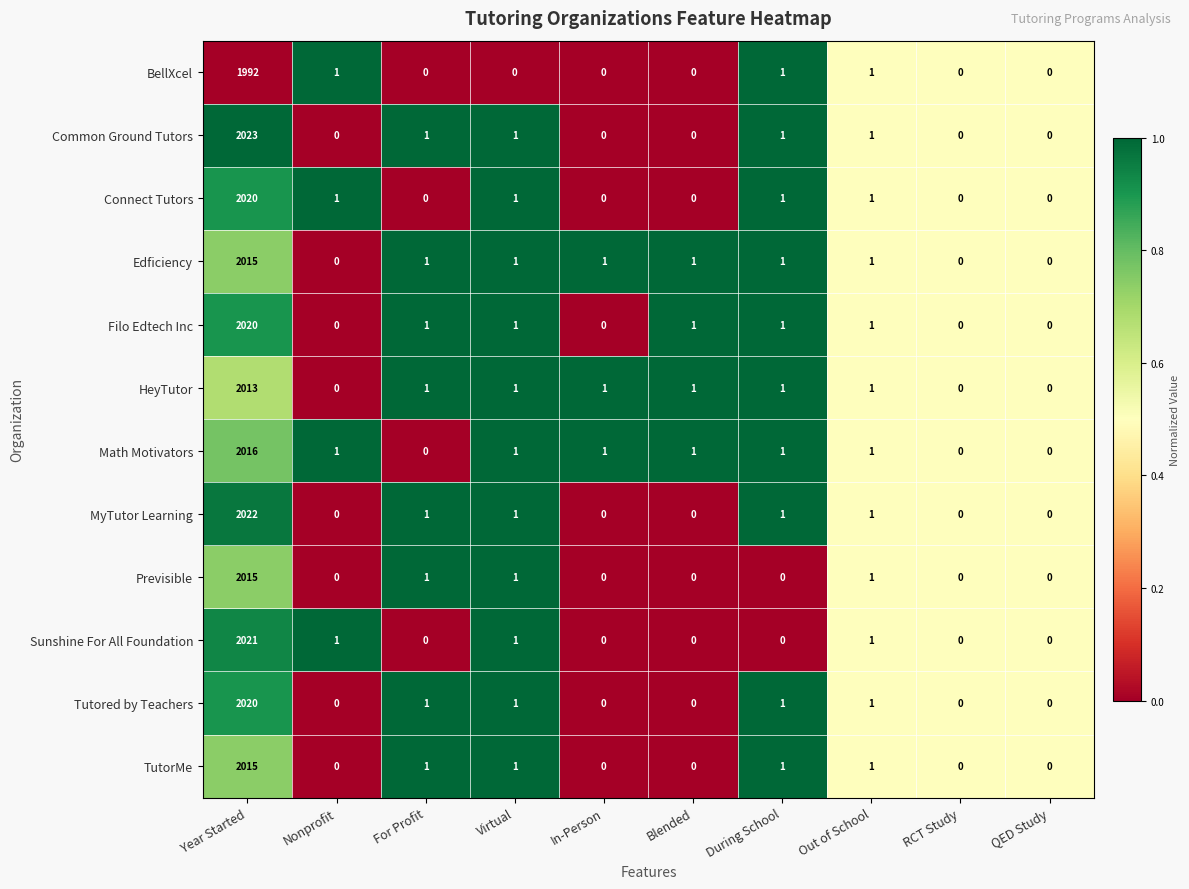

Where does the TutorMe series first go above 1?

Year Started